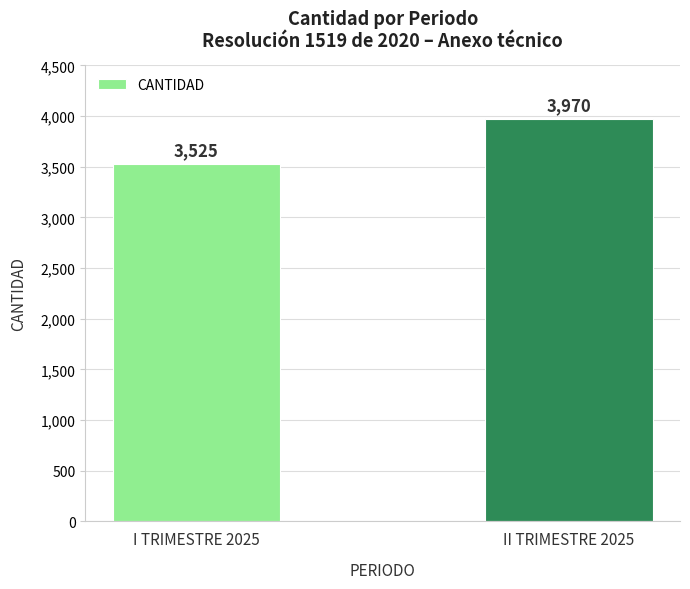

What is the ratio of the value at I TRIMESTRE 2025 to the value at II TRIMESTRE 2025?

0.9